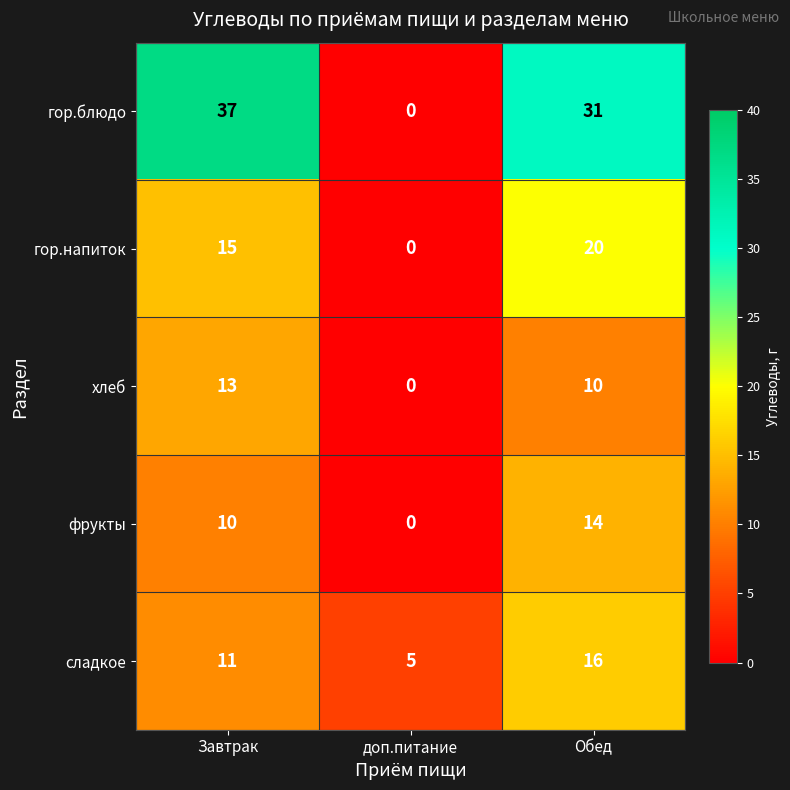

At which category does the chart reach its peak across all series?

Завтрак